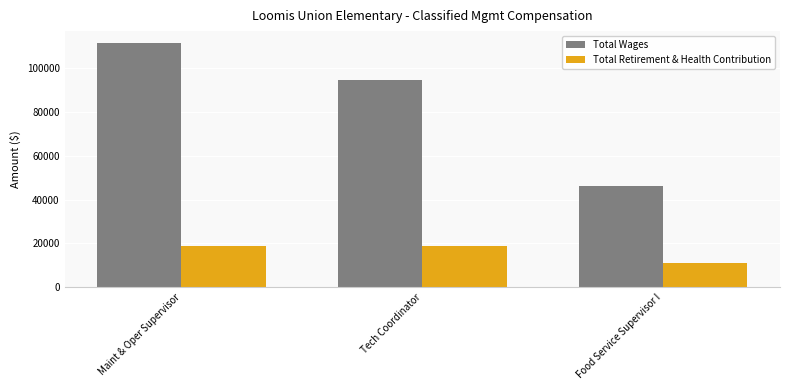

Which series has the largest range (max minus min)?

Total Wages